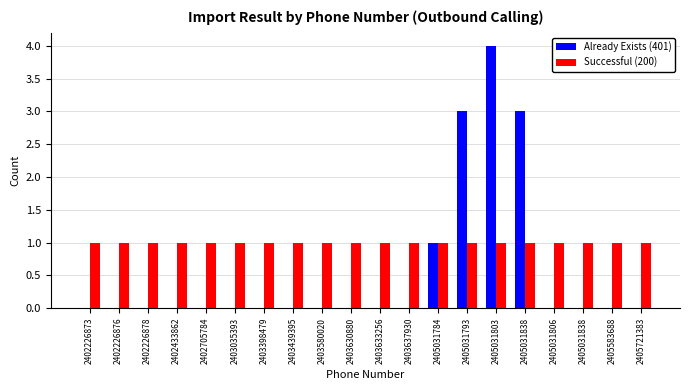

Count the number of categories in the chart.

20